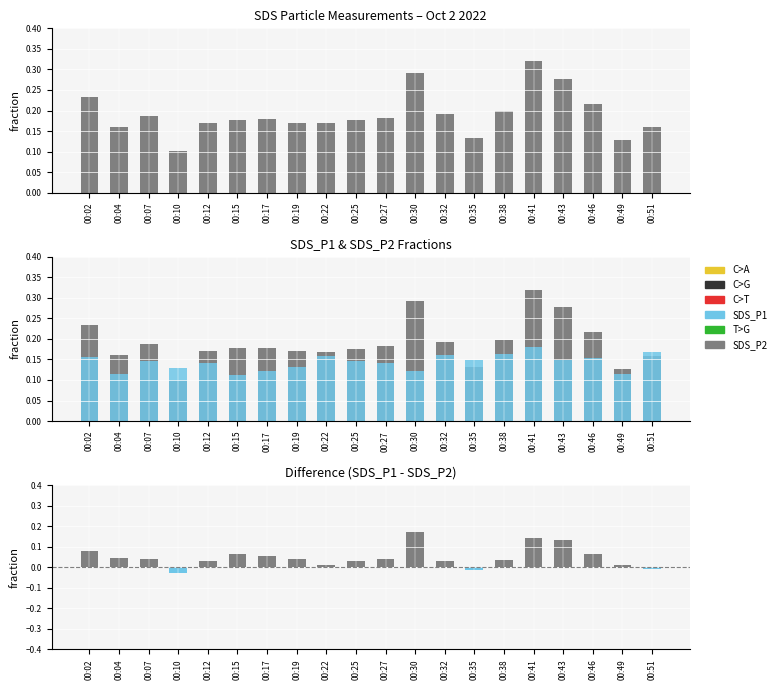

Where does the Difference (SDS_P1 - SDS_P2) series first go above 0?

00:02